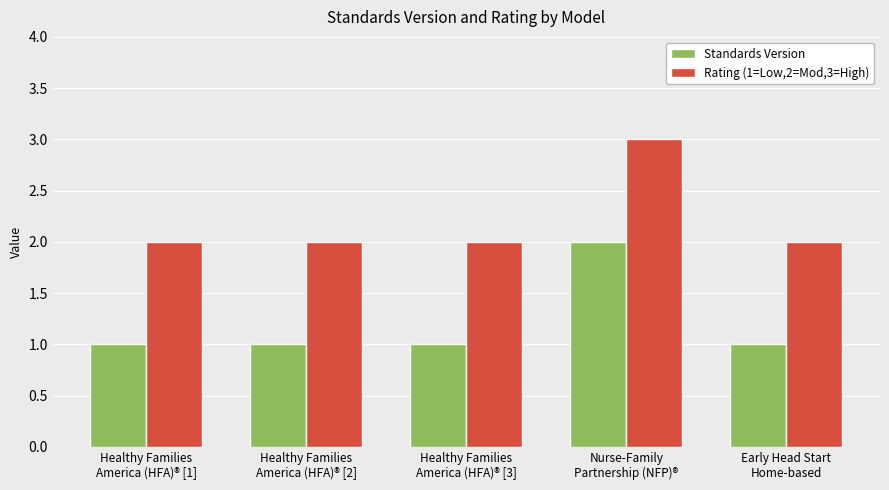

The value of Standards Version at Early Head Start
Home-based is 1. True or false?

True